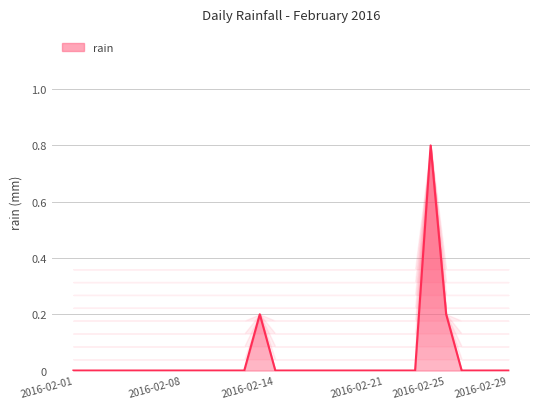

What is the difference between the maximum and minimum values?

0.8